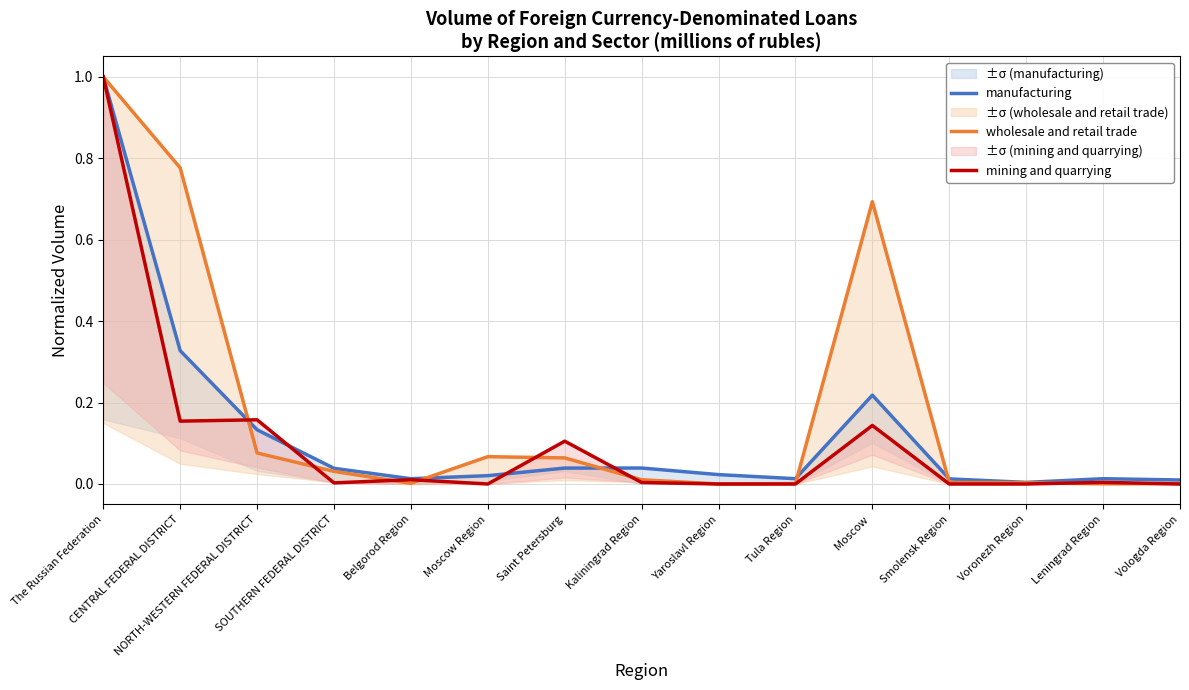

What is the label of the 9th point from the left?

Yaroslavl Region